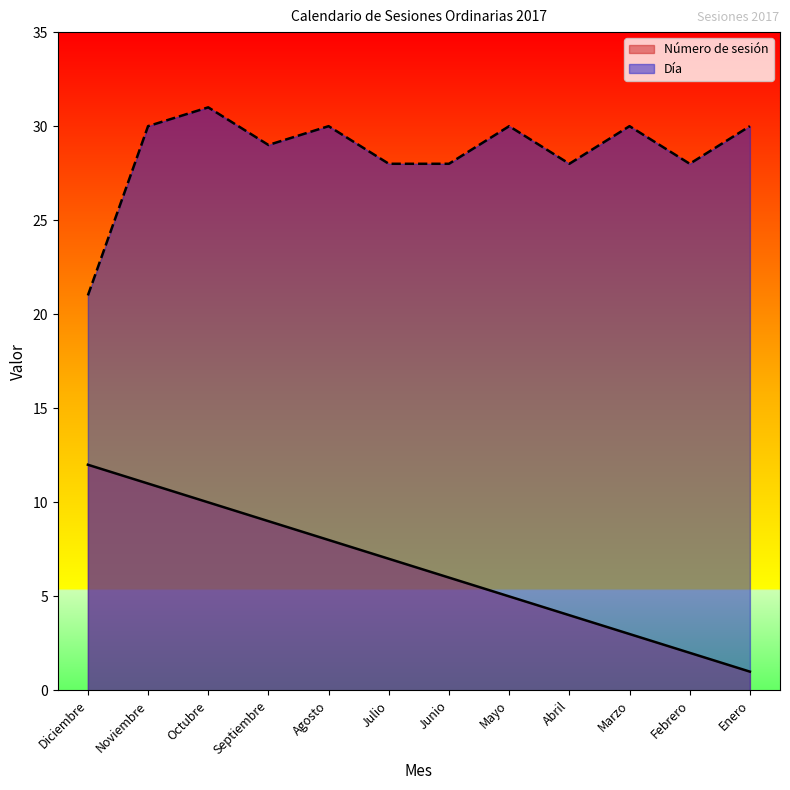

What are all the series names shown in the legend?

Número de sesión, Día